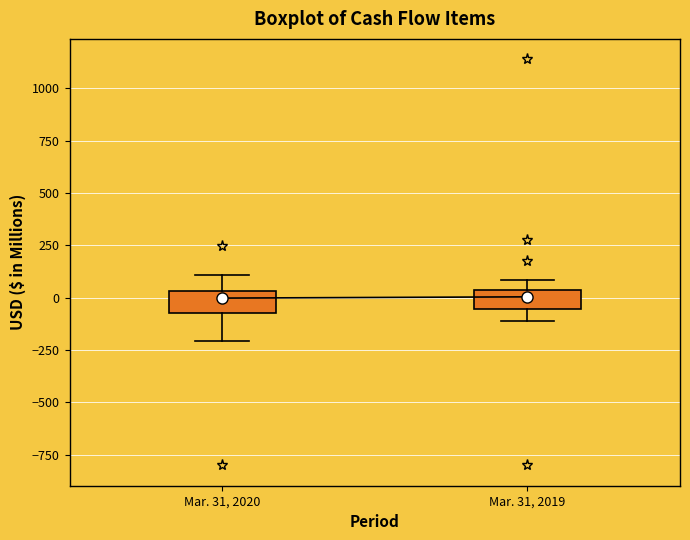

Where is the lower edge of the box for Mar. 31, 2019 on the y-axis? The values are not printed on the chart, so give them approximately, as read against the axis.

-50